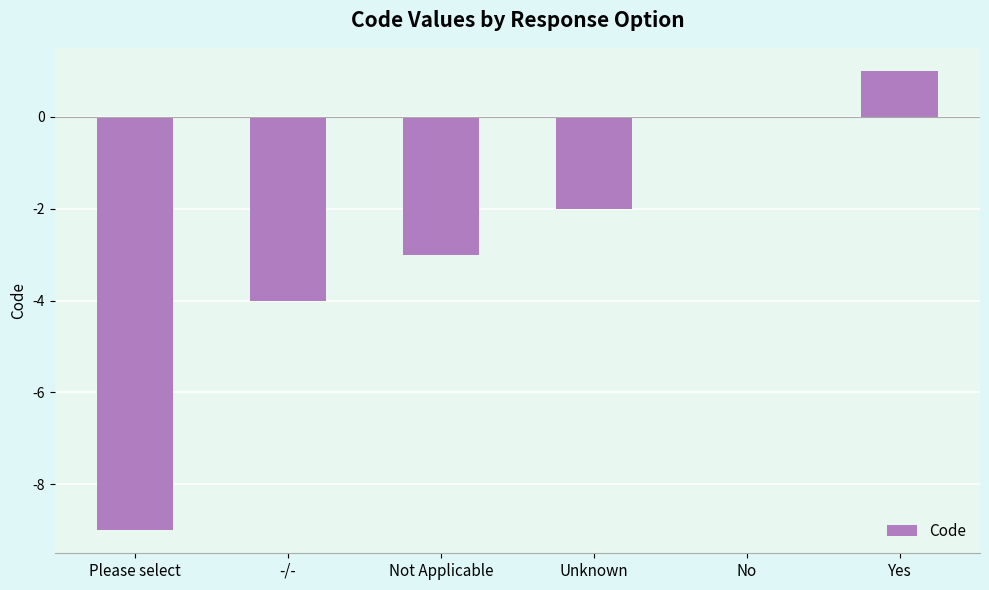

What is the change in value from Unknown to Yes?

+3